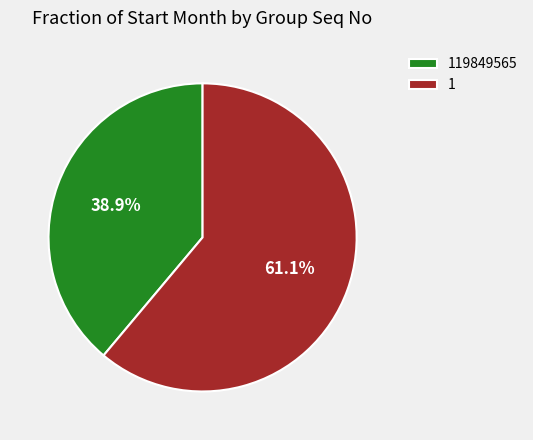

Is the sum of 119849565 and 1 greater than half?

Yes